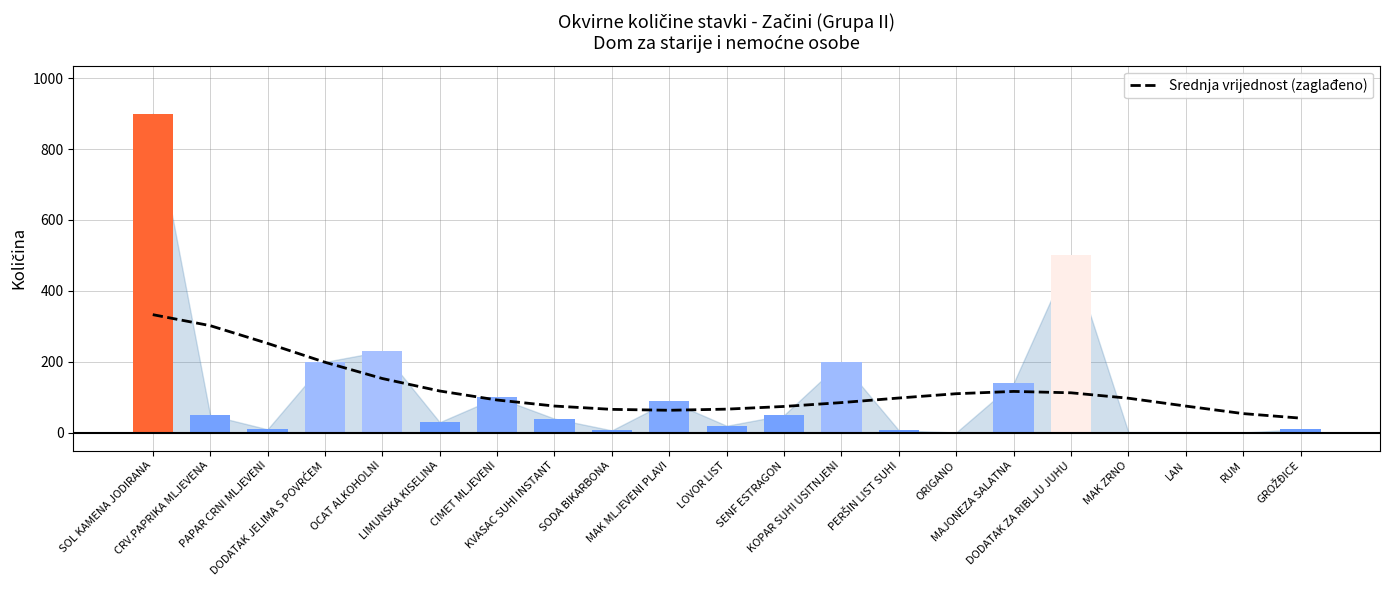

What is the sum of the values at LAN and SOL KAMENA JODIRANA?

408.7